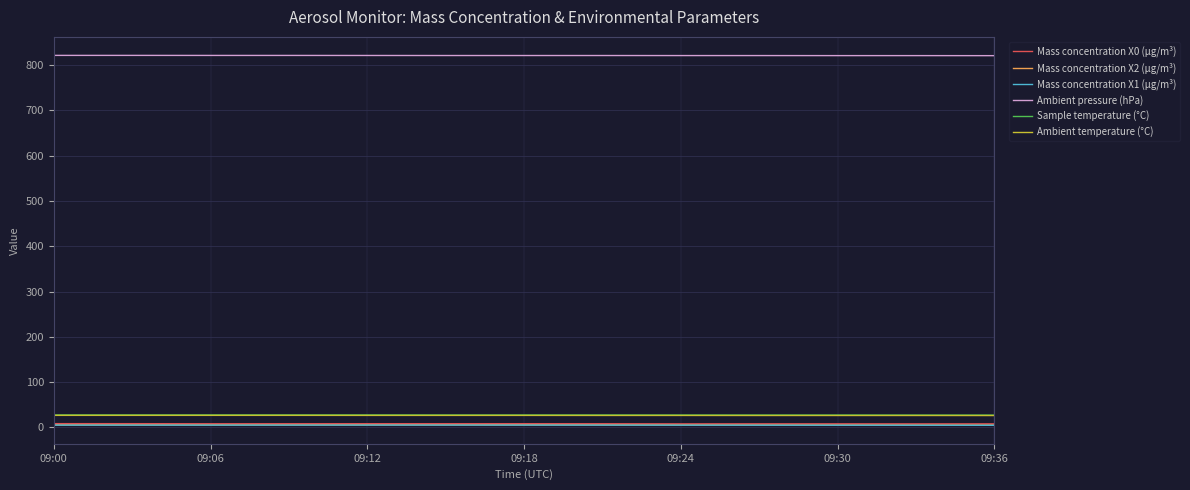

How many series are shown in this chart?

6